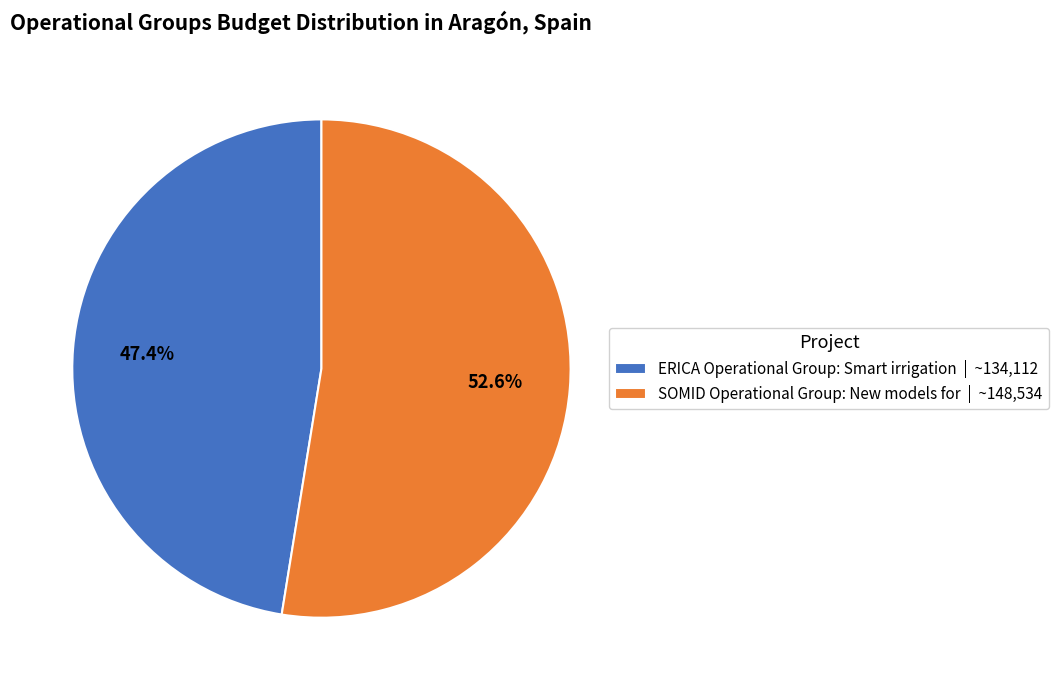

Which has a higher value, SOMID Operational Group: New models for | ~148,534 or ERICA Operational Group: Smart irrigation | ~134,112?

SOMID Operational Group: New models for | ~148,534